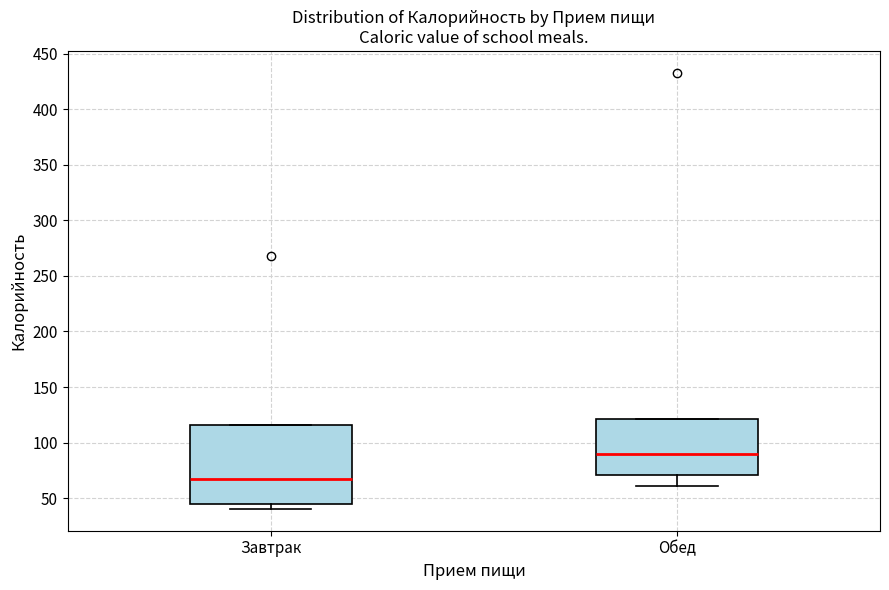

Reading left to right, read every box against the y-axis: the position of its median line, the range the box covers, and the ends of its whiskers. The values are not printed on the chart, so give them approximately, as read against the axis.

Завтрак: median 70, box 45 to 115, whiskers 40 to 115
Обед: median 90, box 70 to 120, whiskers 60 to 120